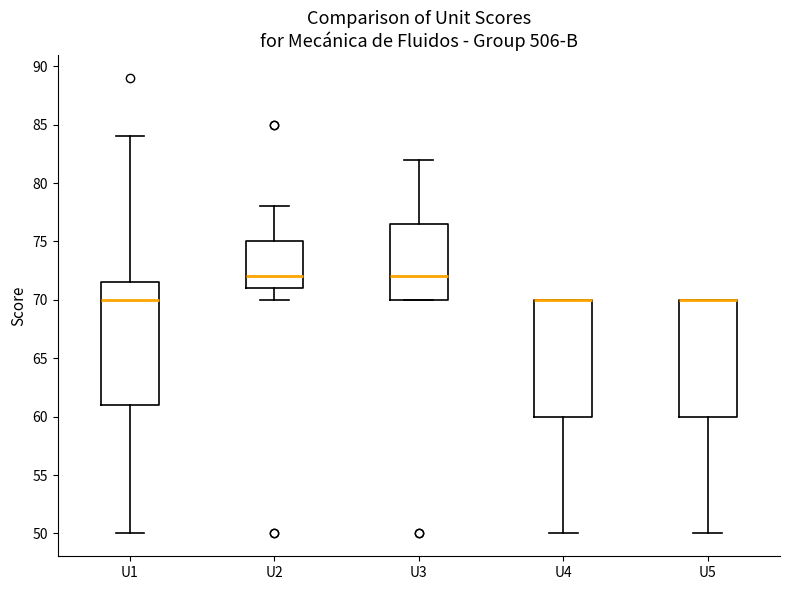

Comparing the boxes themselves (not the whiskers), which one is the tallest?

U1